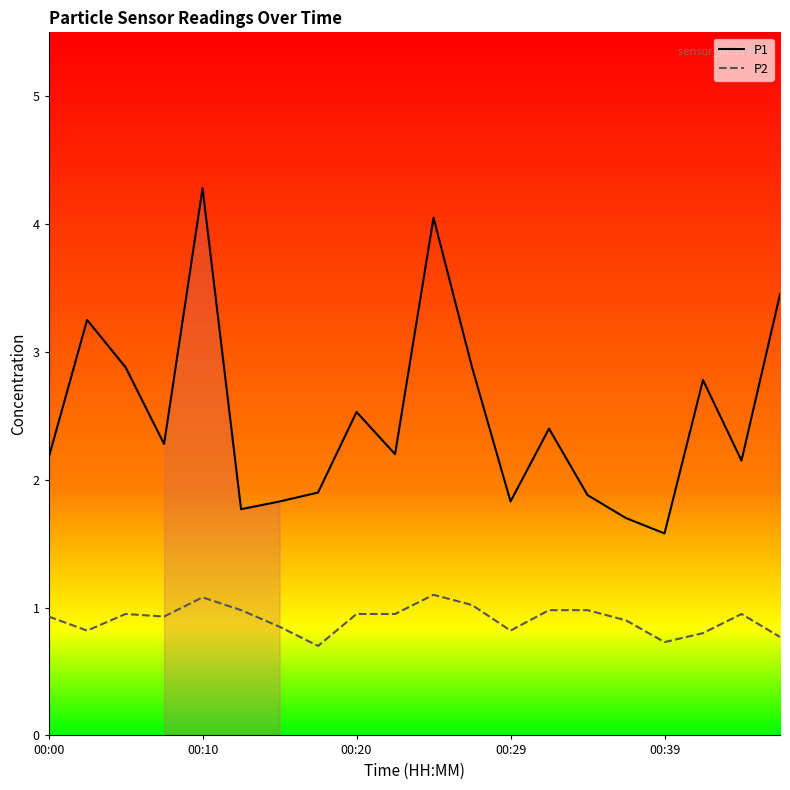

What is the difference between the maximum and minimum values in the P2 series?

0.4